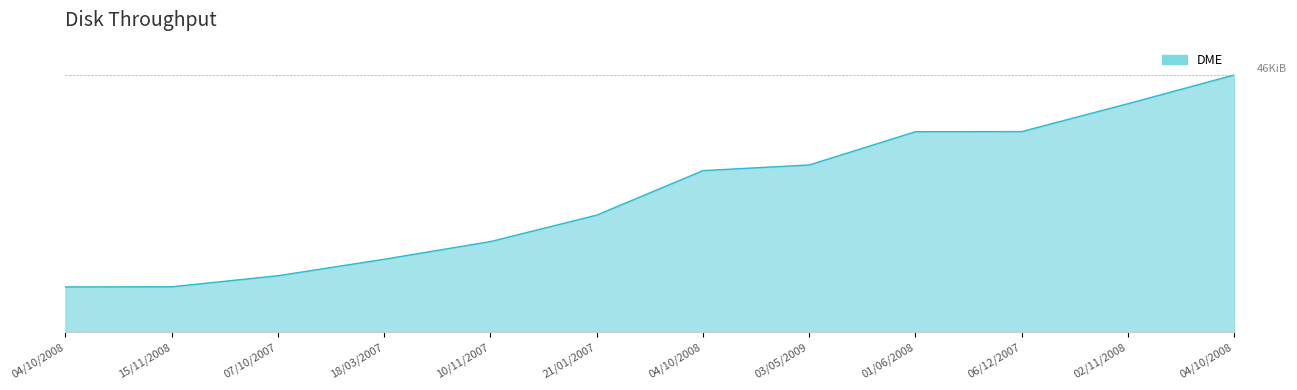

What is the approximate value at 21/01/2007?

21021